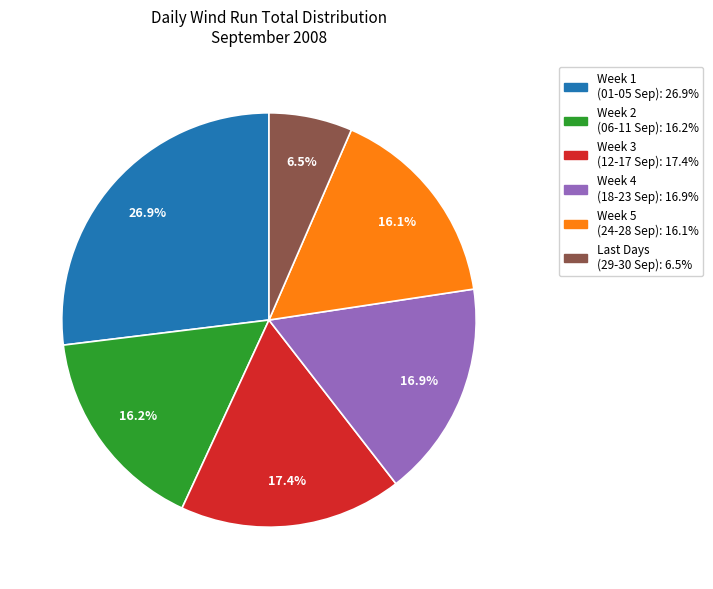

Is there any slice that represents more than half of the pie?

No